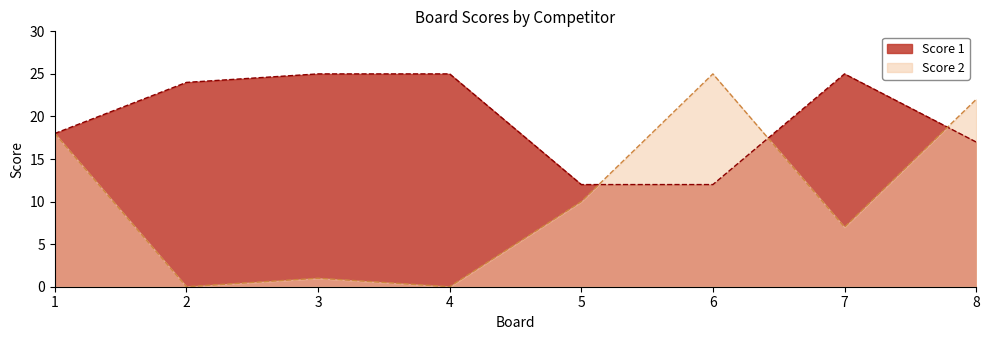

At which label does Score 2 first exceed 10?

1